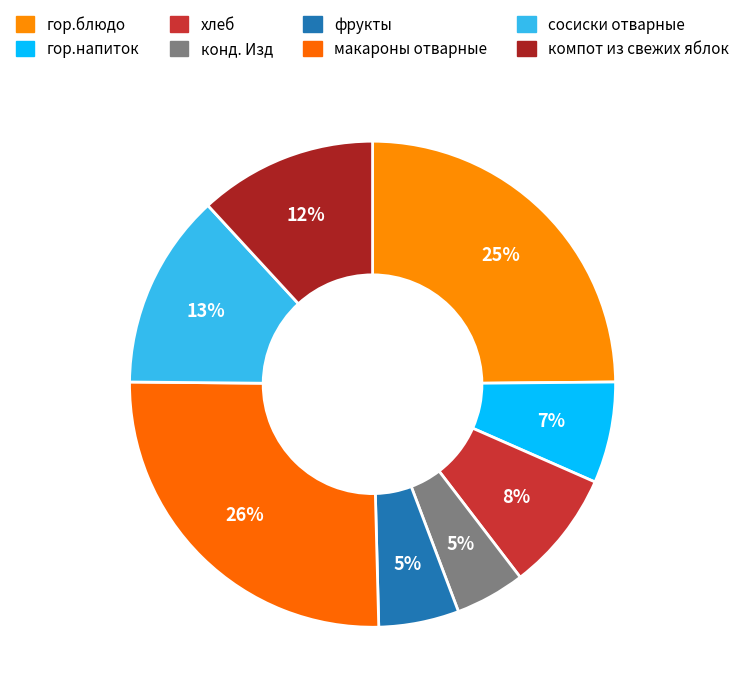

To the nearest percent, what percentage of the pie is макароны отварные?

26%